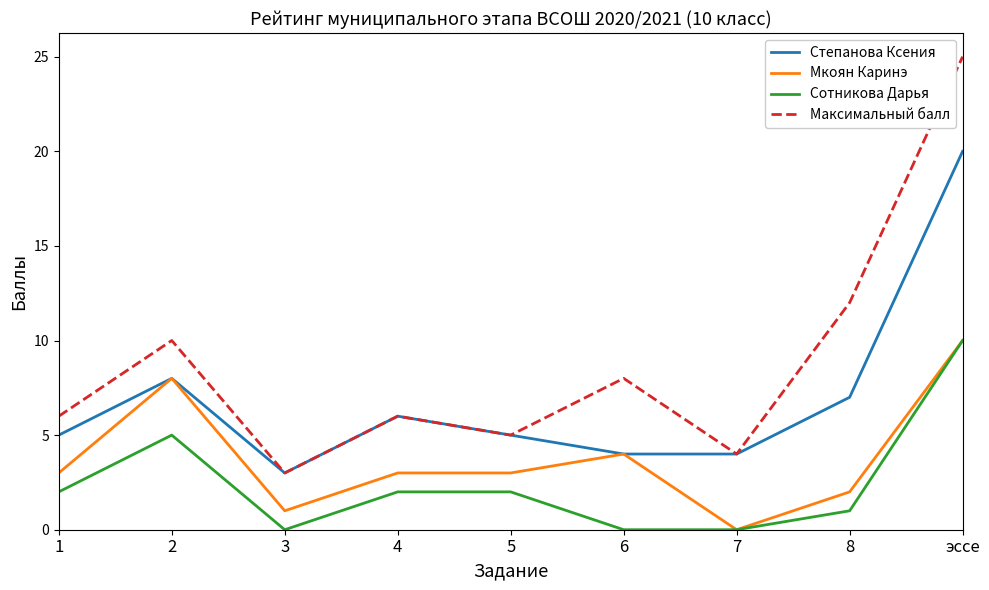

Rank the series by their average value, from highest to lowest.

Максимальный балл, Степанова Ксения, Мкоян Каринэ, Сотникова Дарья